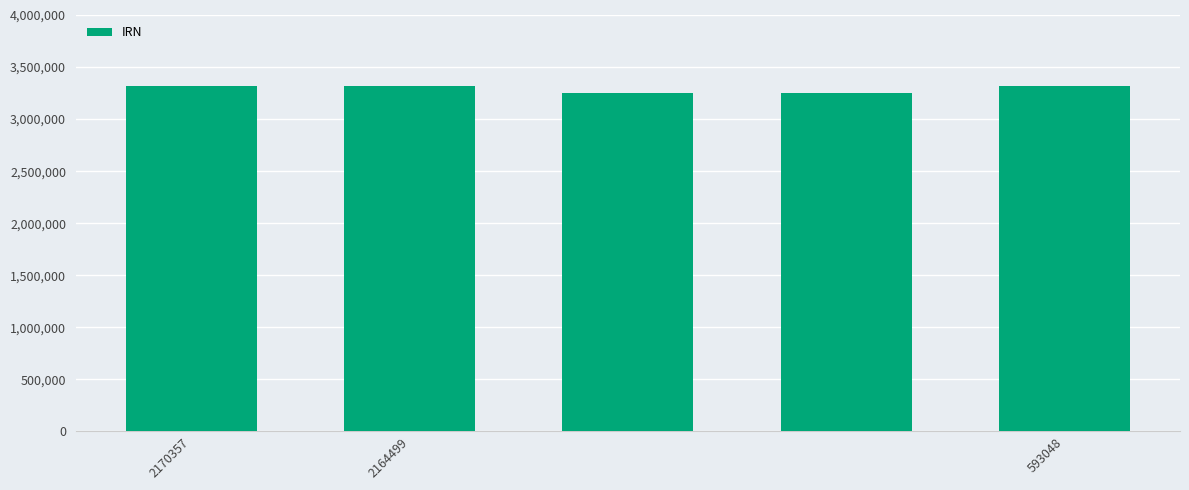

What is the smallest value displayed?

3248899